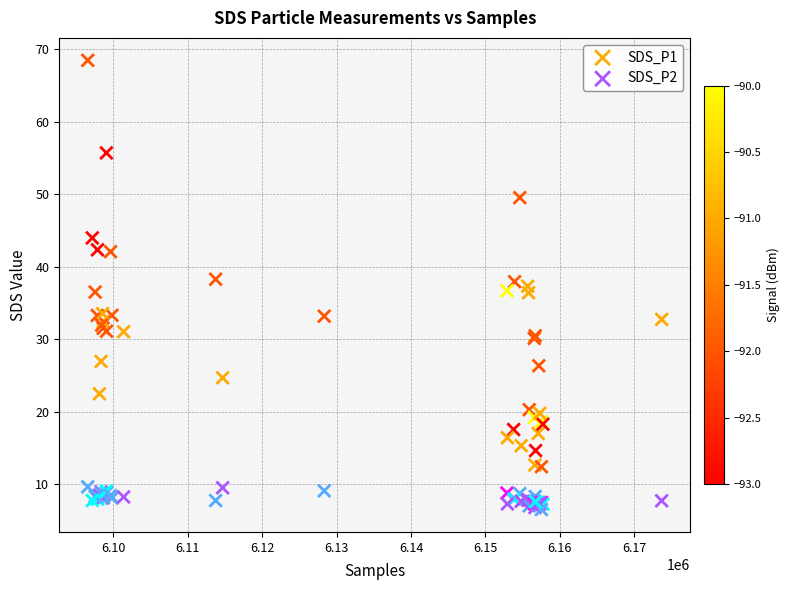

What is the X range (max minus min) for the scatter plot?

77096.0